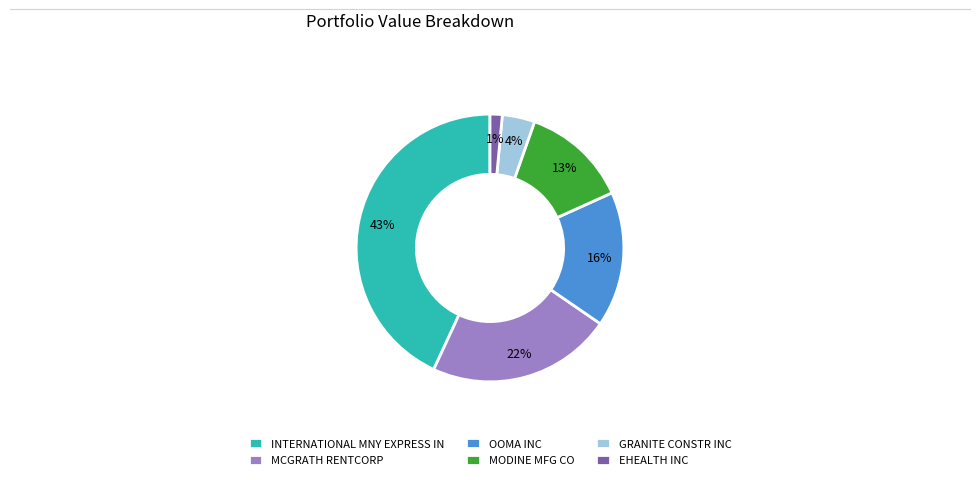

Is there any slice that represents more than half of the pie?

No